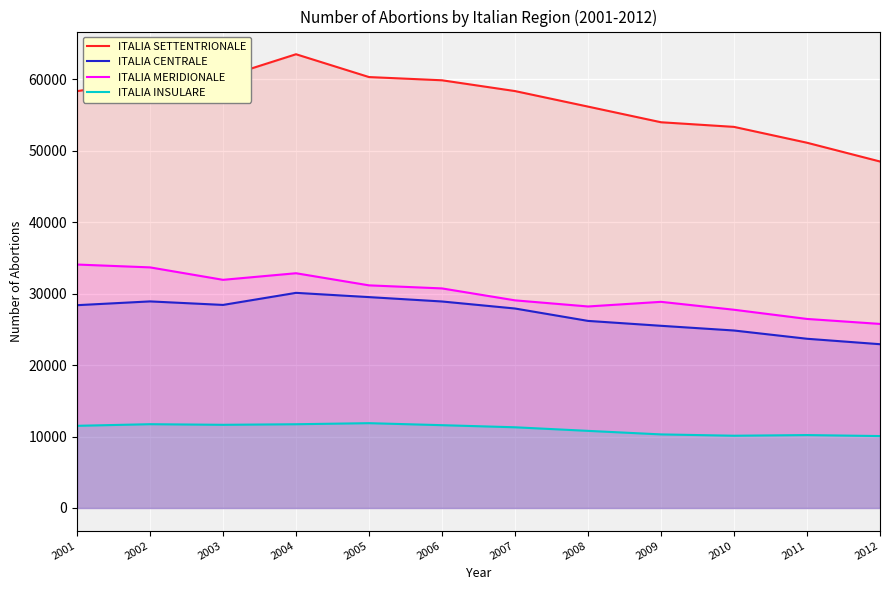

At which category does ITALIA CENTRALE reach its first local valley?

2003